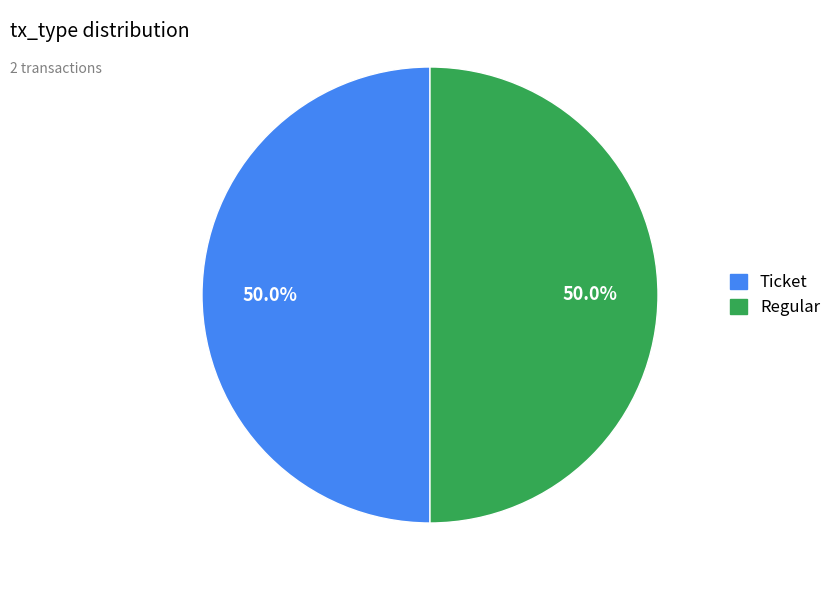

Approximately how many times larger is the value at Regular compared to Ticket?

1.0